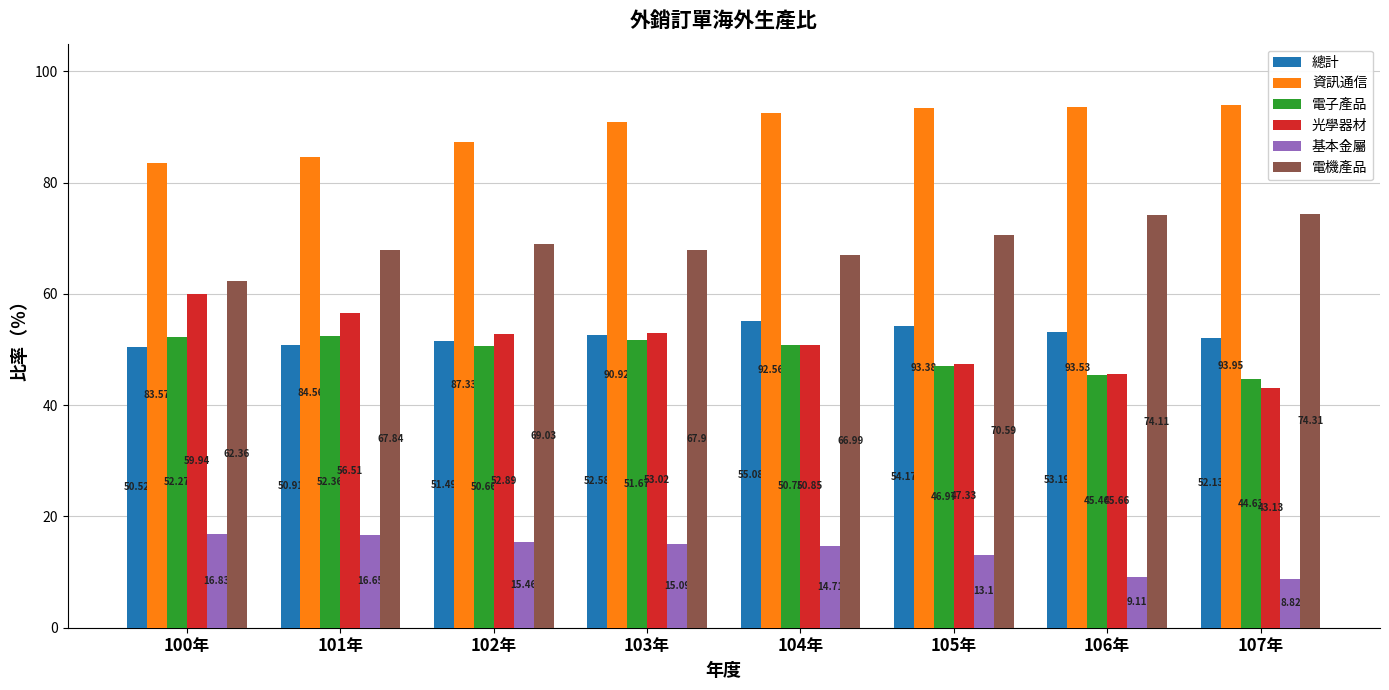

Is the value of 電子產品 at 102年 greater than the value of 電機產品 at 101年?

No